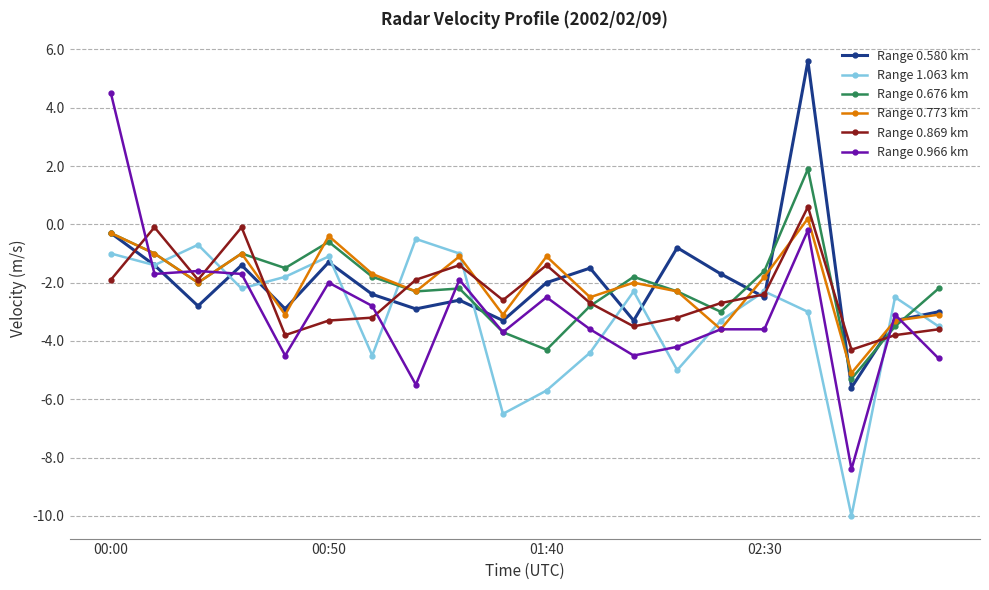

Which series ends up on top after the final intersection of Range 0.580 km and Range 0.966 km?

Range 0.580 km